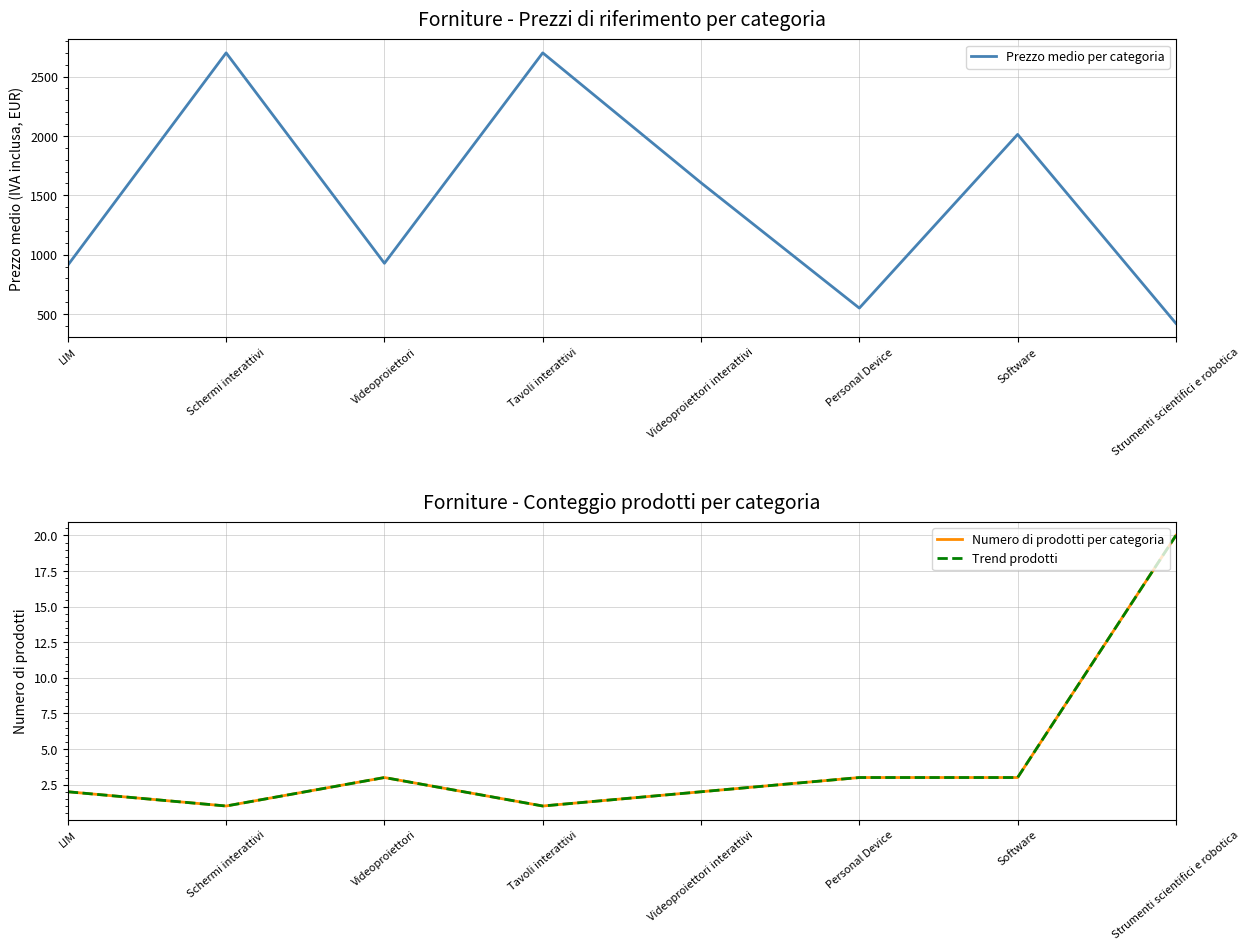

What are all the series names shown in the legend?

Prezzo medio per categoria, Numero di prodotti per categoria, Trend prodotti